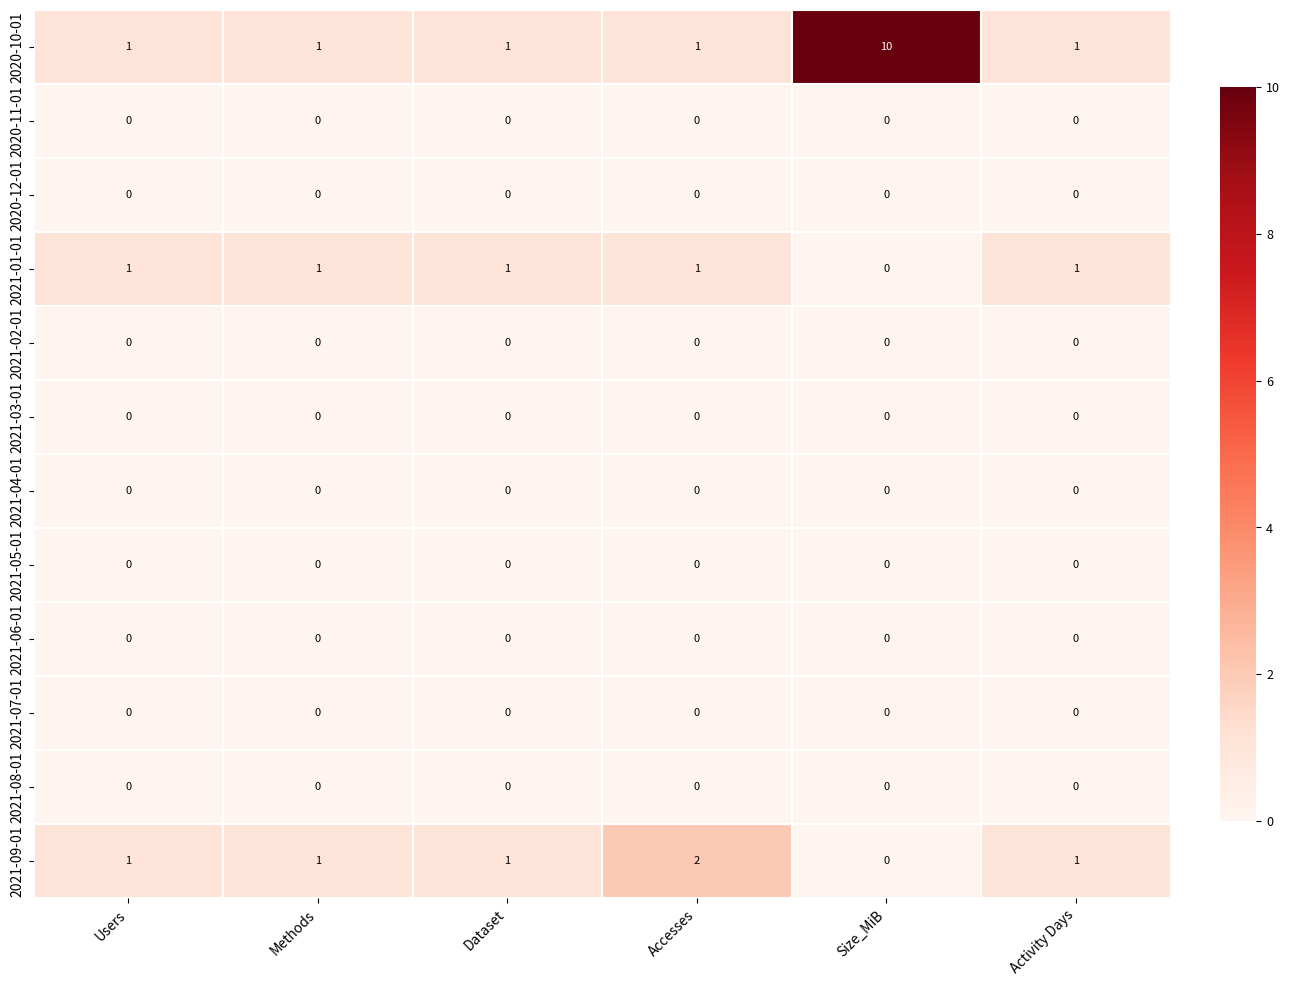

What is the maximum value shown in the chart?

10